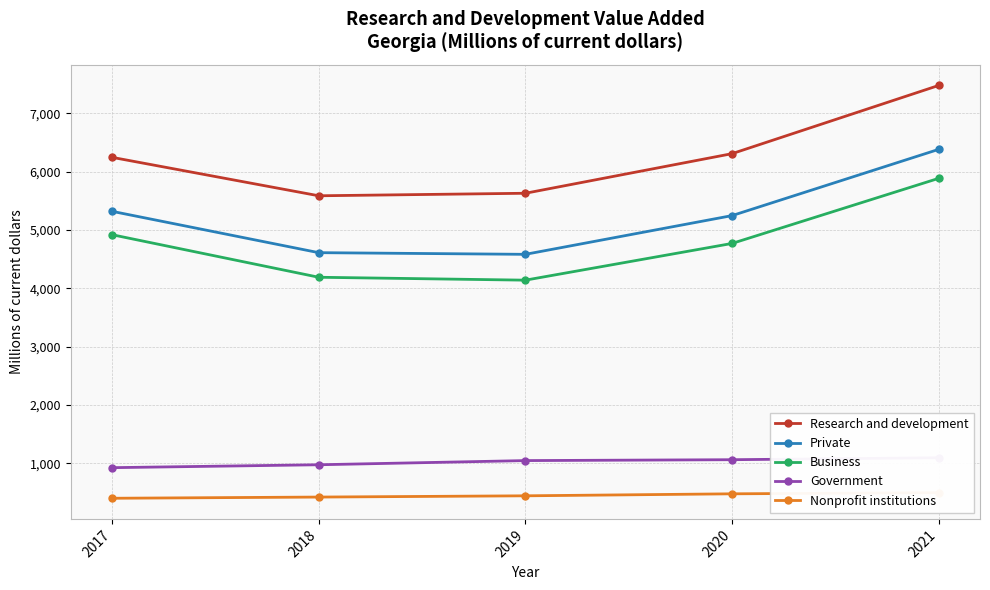

Reading left to right, transcribe all the data shown in this chart.

Research and development: 6247.0	5588.0	5631.2	6310.2	7479.9
Private: 5321.3	4612.5	4584.0	5248.0	6383.8
Business: 4920.2	4190.8	4141.0	4770.7	5886.8
Government: 925.7	975.6	1047.1	1062.2	1096.1
Nonprofit institutions: 401.1	421.6	443.1	477.3	497.0